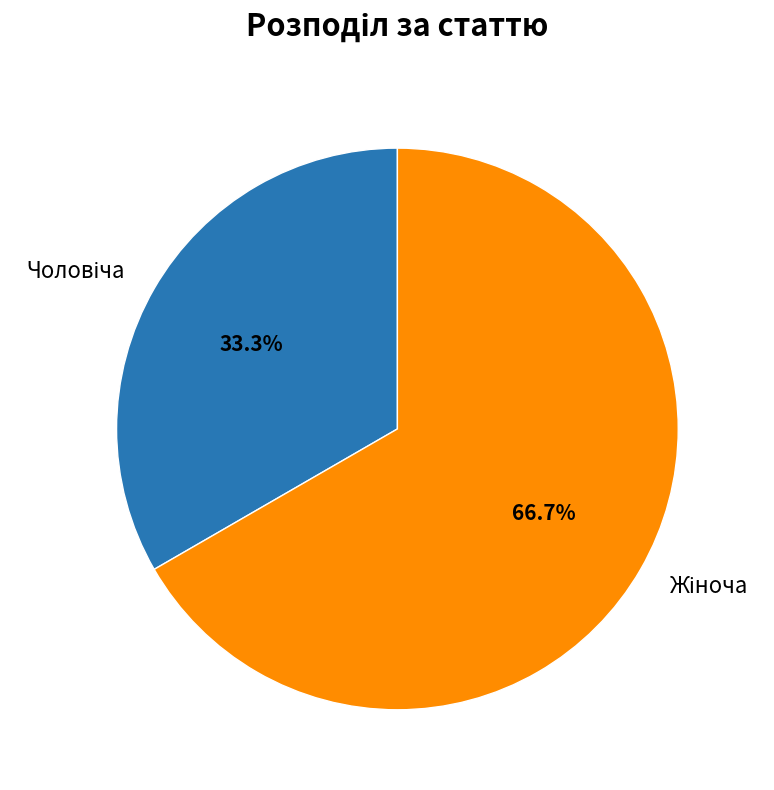

Does any single category account for the majority?

Yes